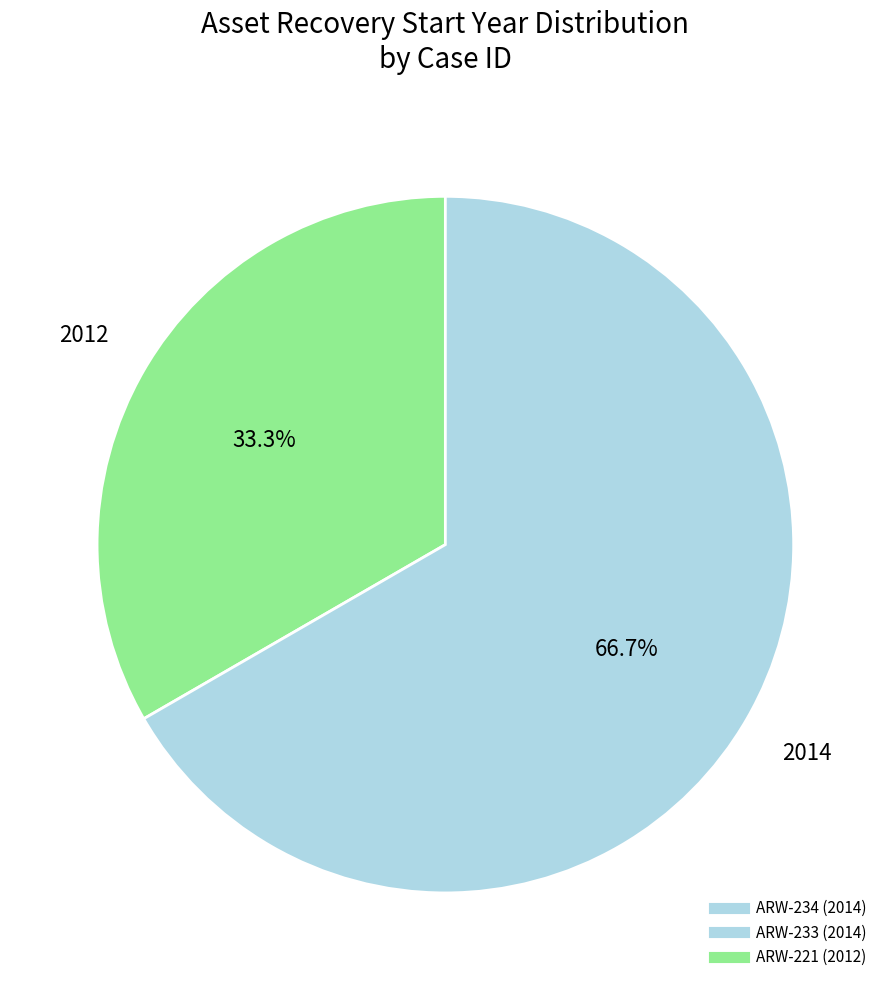

Does any single category account for the majority?

Yes